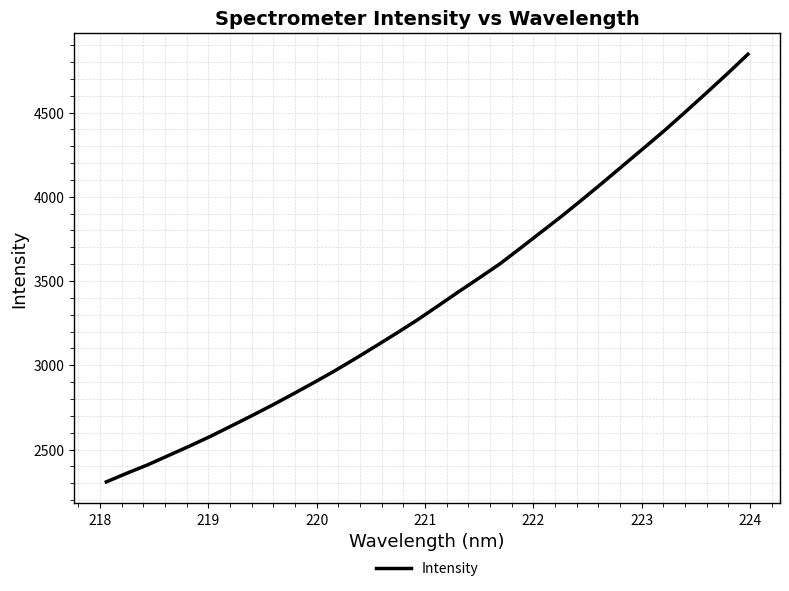

What is the difference between the maximum and minimum values?

2537.6